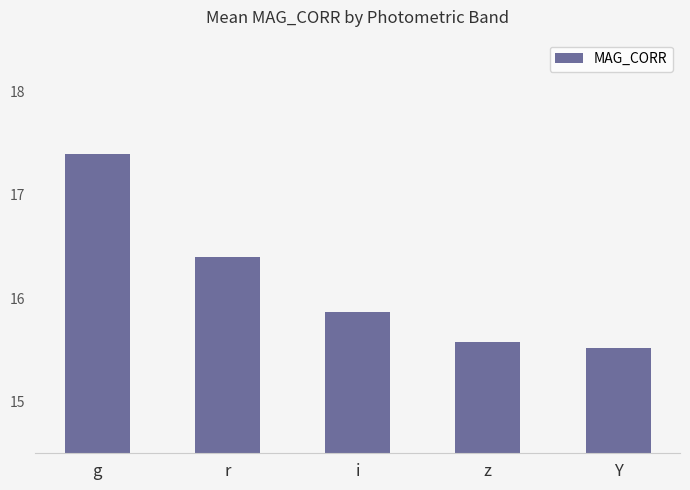

What is the label of the 2nd bar from the left?

r